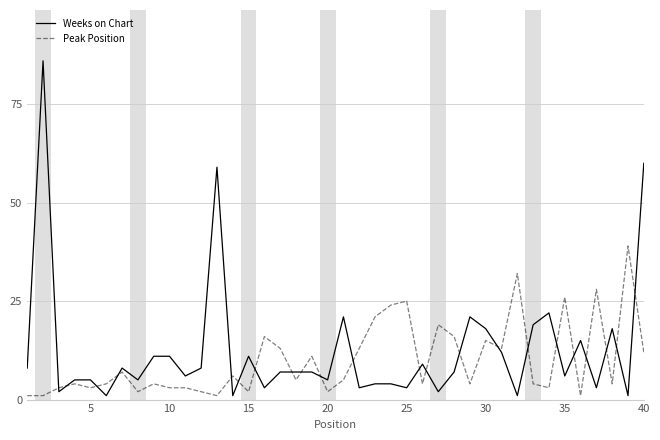

What is the minimum value shown in the chart?

1